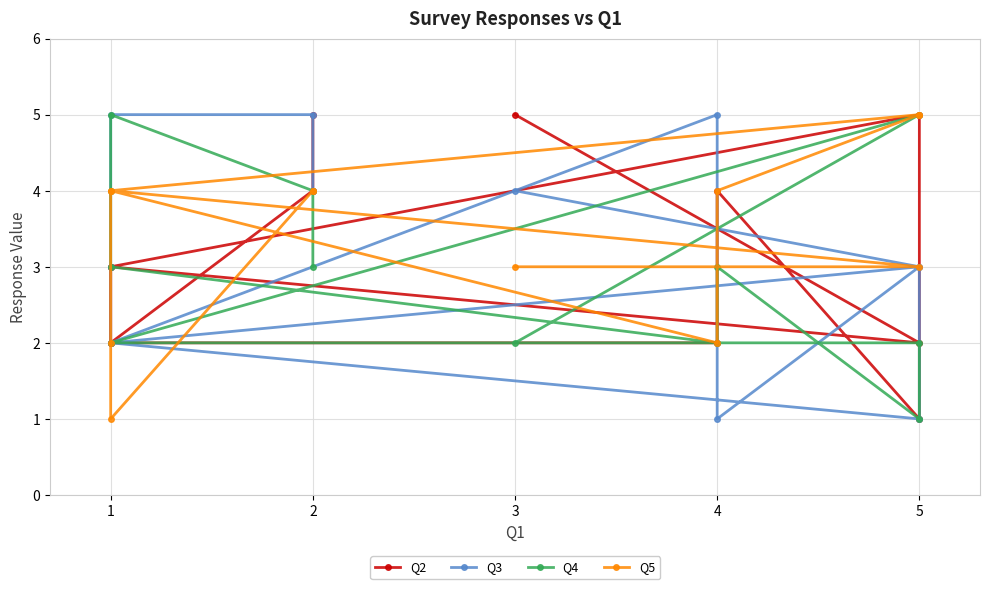

Reading right to left, transcribe all the data shown in this chart.

Q2: 5	2	3	5	1	4	2	2	3	2	4	5
Q3: 4	3	2	1	3	1	5	2	3	5	5	4
Q4: 2	5	2	2	1	3	2	3	4	5	4	3
Q5: 3	3	4	5	5	4	2	4	2	1	4	4